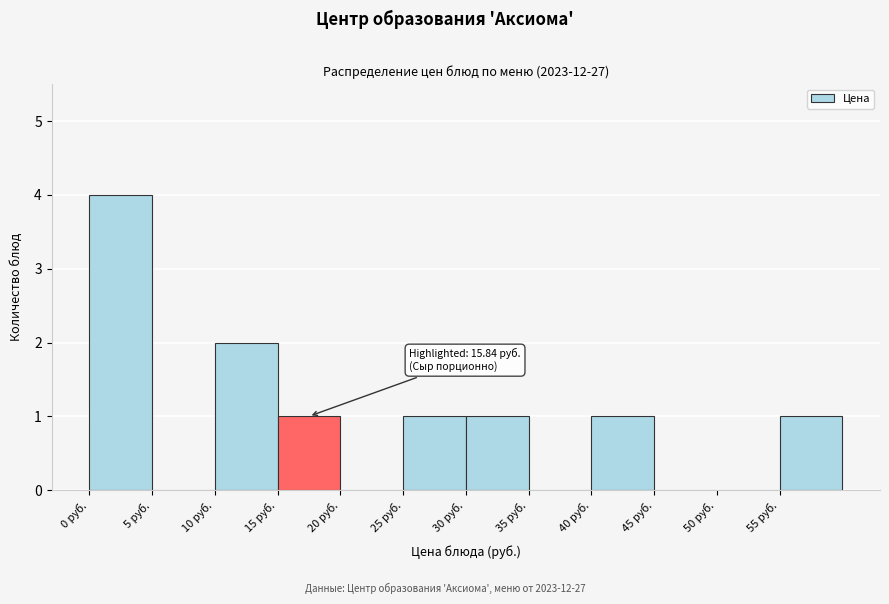

Which range on the x-axis has the tallest bar?

0 to 5